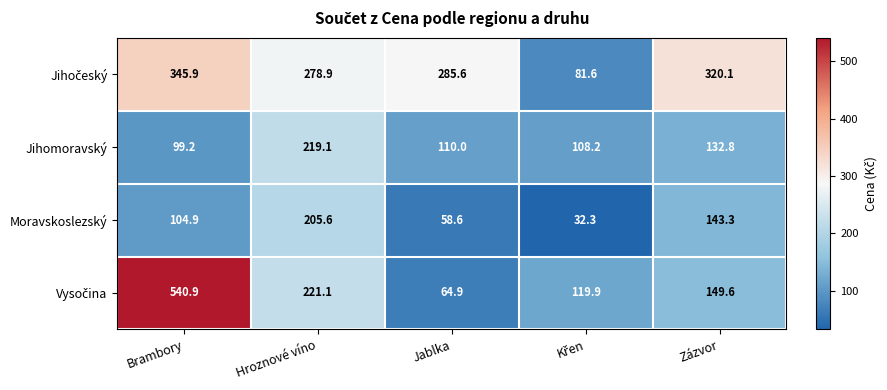

What is the sum of all Jihomoravský values?

669.3